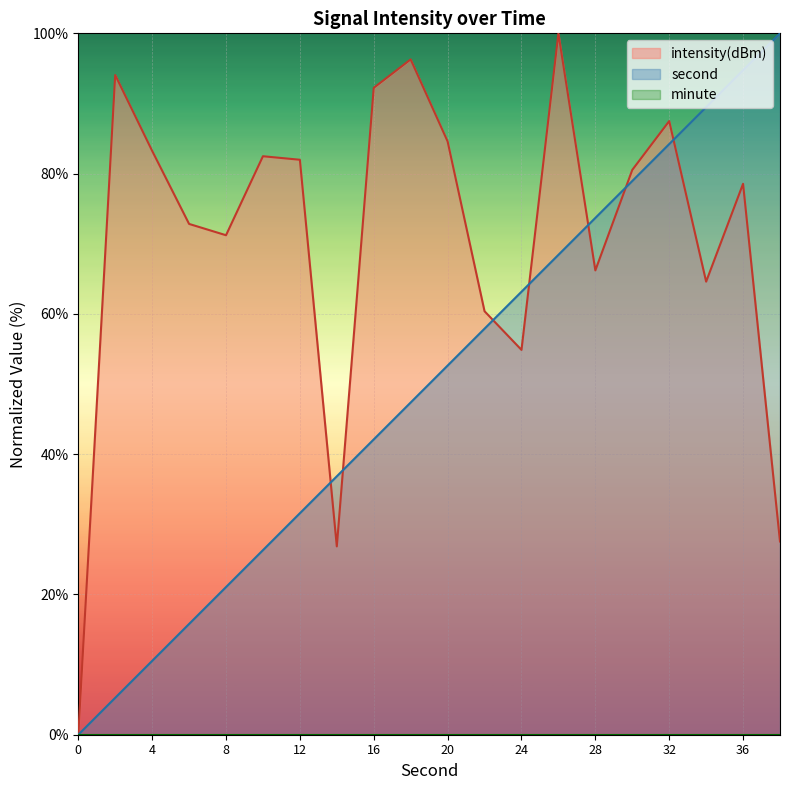

Does the chart display data point markers on the line(s)?

No